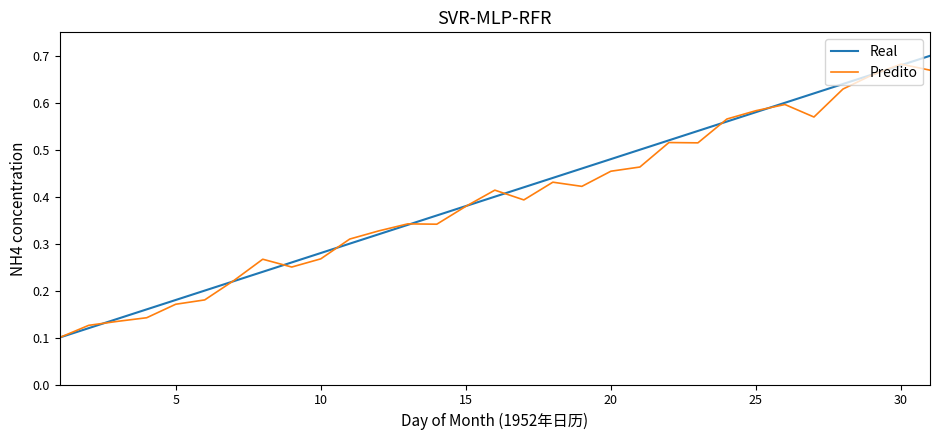

Reading left to right, what are all the values shown in this chart?

Real: 0.1	0.1	0.1	0.2	0.2	0.2	0.2	0.2	0.3	0.3	0.3	0.3	0.3	0.4	0.4	0.4	0.4	0.4	0.5	0.5	0.5	0.5	0.5	0.6	0.6	0.6	0.6	0.6	0.7	0.7	0.7
Predito: 0.1	0.1	0.1	0.1	0.2	0.2	0.2	0.3	0.3	0.3	0.3	0.3	0.3	0.3	0.4	0.4	0.4	0.4	0.4	0.5	0.5	0.5	0.5	0.6	0.6	0.6	0.6	0.6	0.7	0.7	0.7